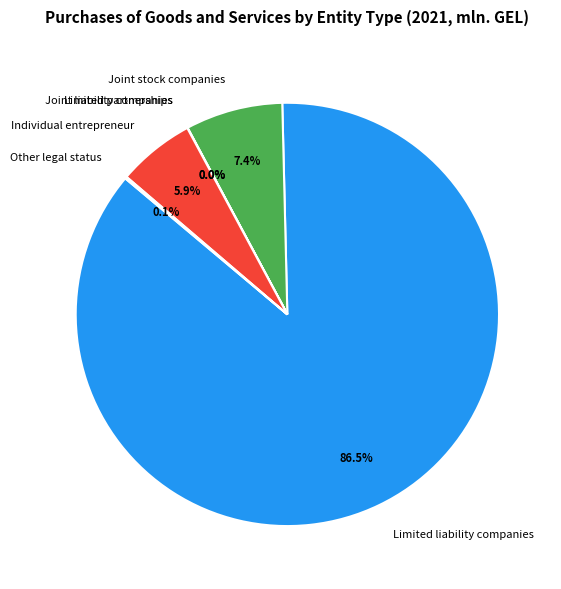

Which slice represents more than half of the pie?

Limited liability companies